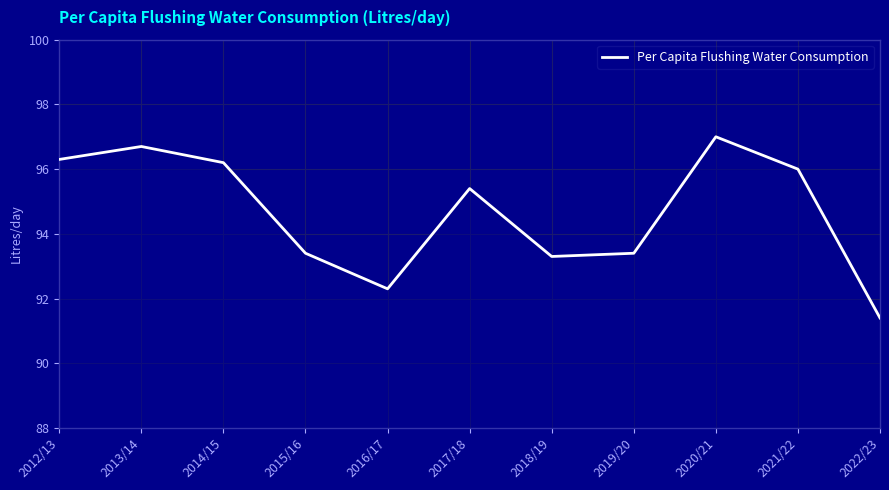

The value at 2020/21 is 97.0. True or false?

True